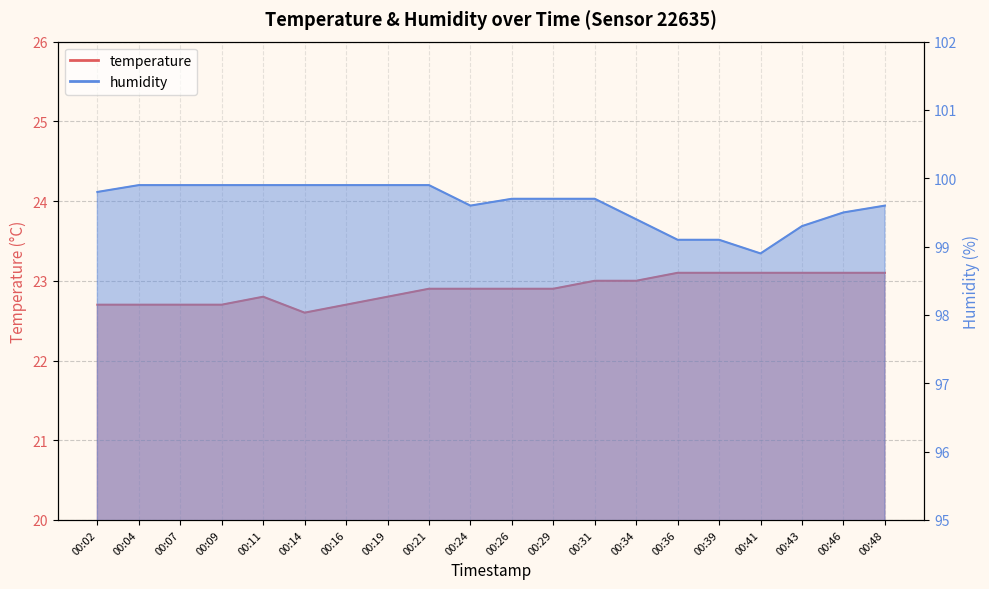

Reading right to left, transcribe all the data shown in this chart.

temperature: 23.1	23.1	23.1	23.1	23.1	23.1	23.0	23.0	22.9	22.9	22.9	22.9	22.8	22.7	22.6	22.8	22.7	22.7	22.7	22.7
humidity: 99.6	99.5	99.3	98.9	99.1	99.1	99.4	99.7	99.7	99.7	99.6	99.9	99.9	99.9	99.9	99.9	99.9	99.9	99.9	99.8